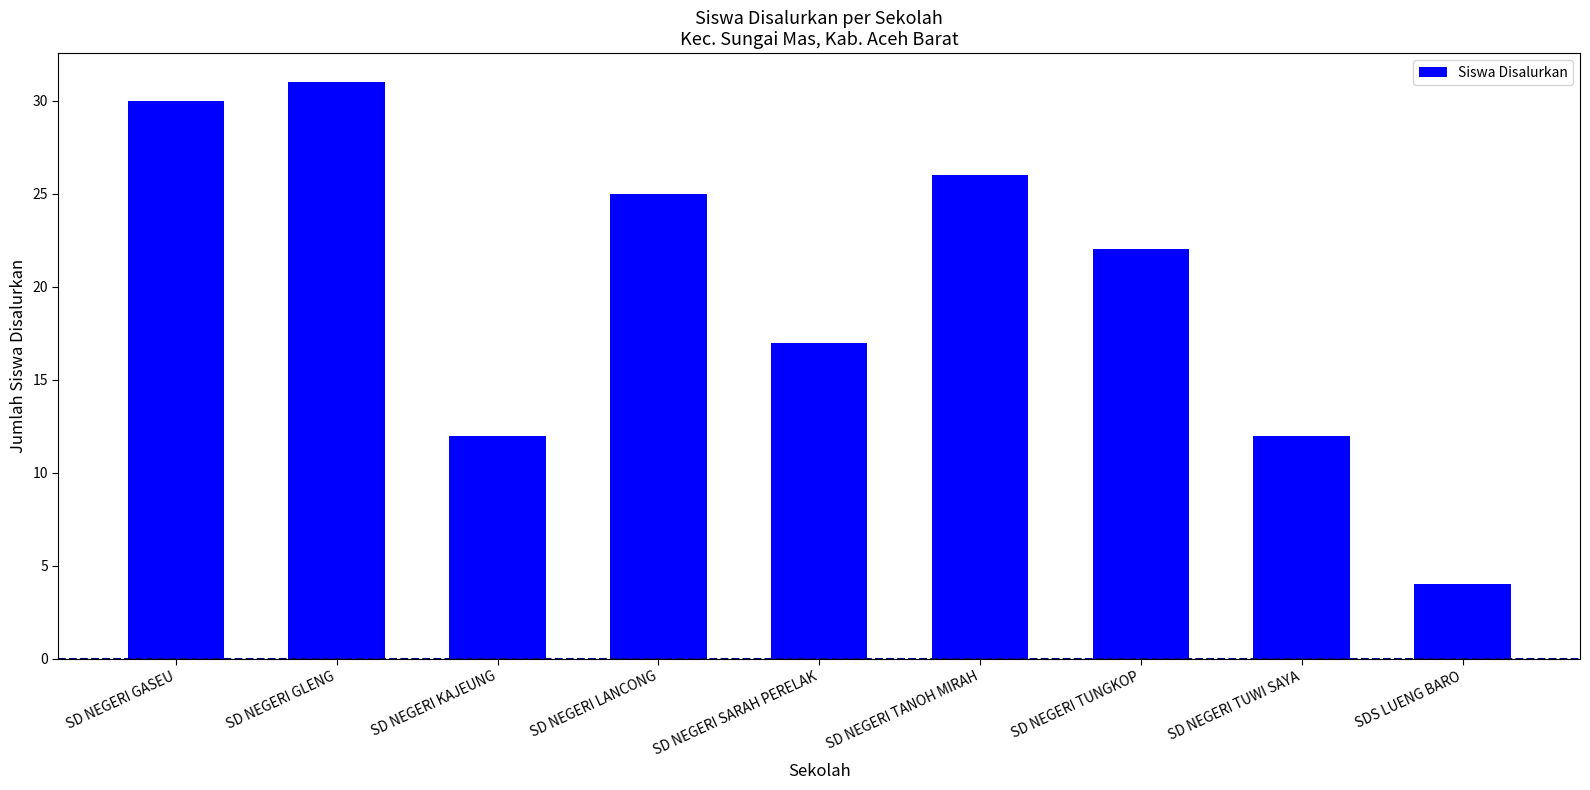

What is the difference between the values at SD NEGERI SARAH PERELAK and SDS LUENG BARO?

13